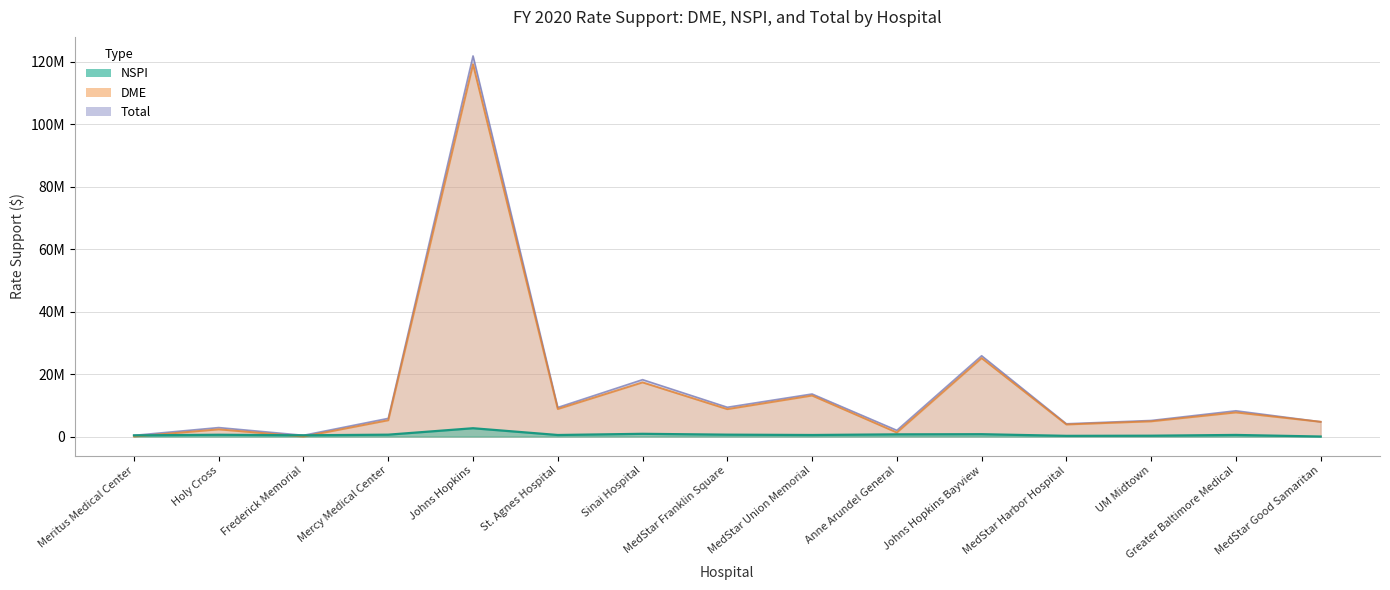

What is the label of the 2nd point from the right?

Greater Baltimore Medical